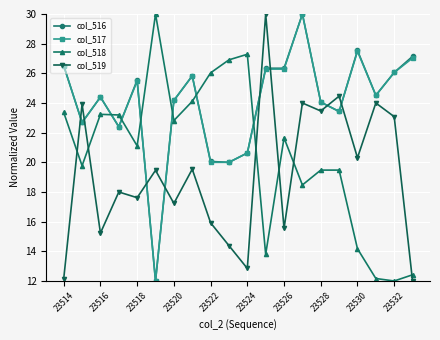

What is the minimum value shown in the chart?

12.0